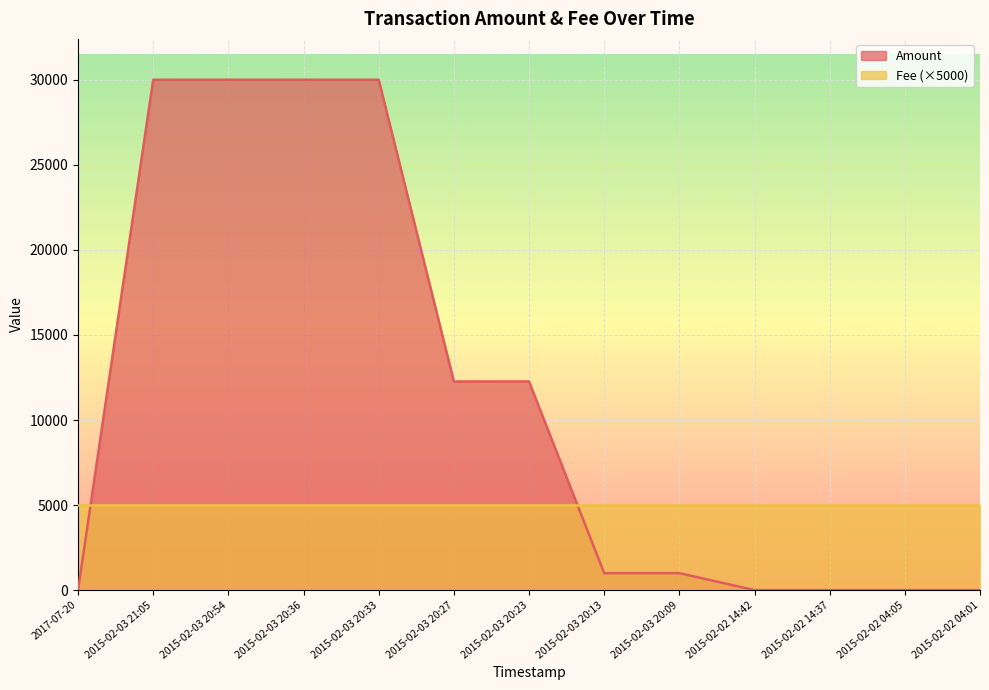

How many lines are shown in the chart?

2